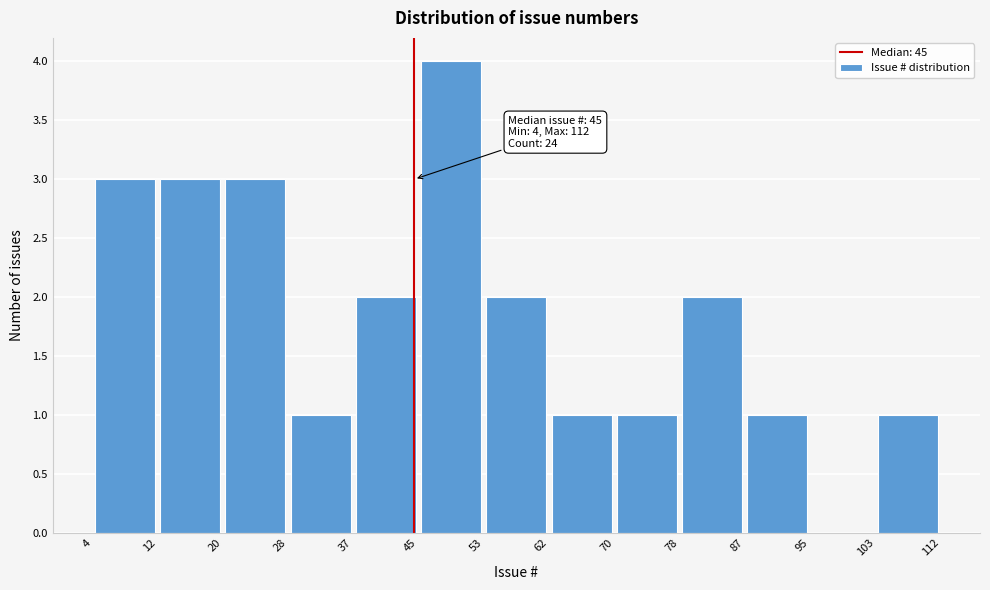

Over which range of the x-axis is the bar tallest?

45 to 53